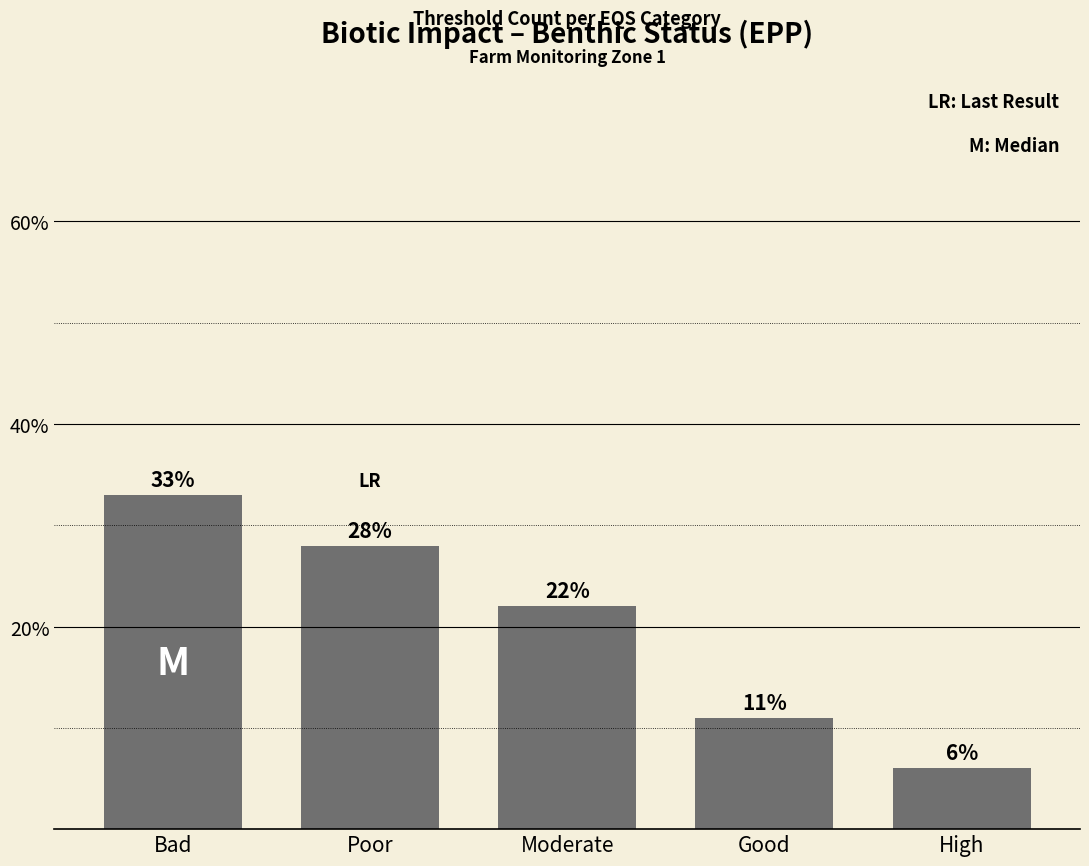

What is the ratio of the value at Poor to the value at High?

4.7